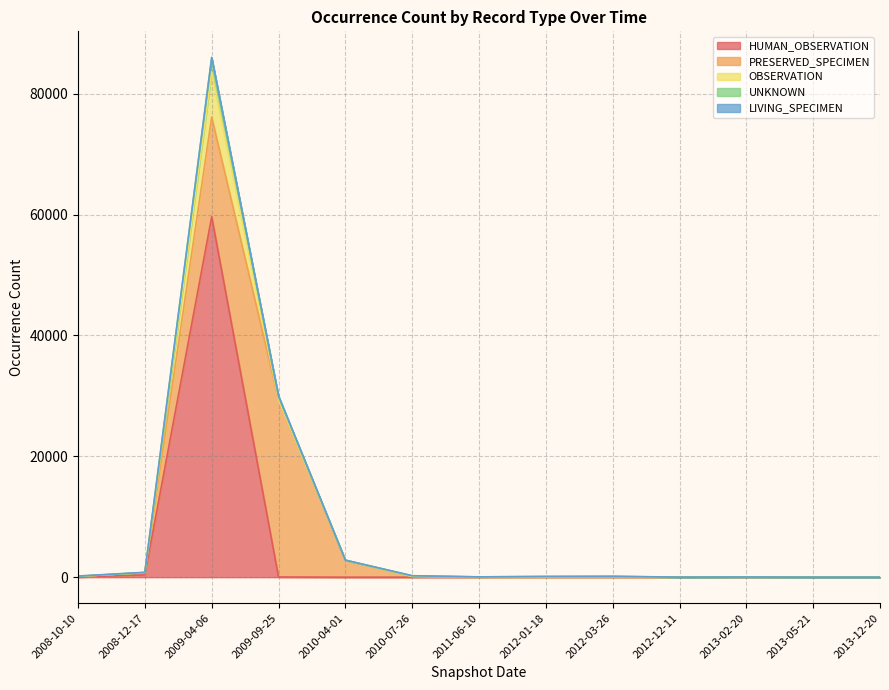

Rank the series by their maximum value, from lowest to highest.

LIVING_SPECIMEN, UNKNOWN, OBSERVATION, PRESERVED_SPECIMEN, HUMAN_OBSERVATION